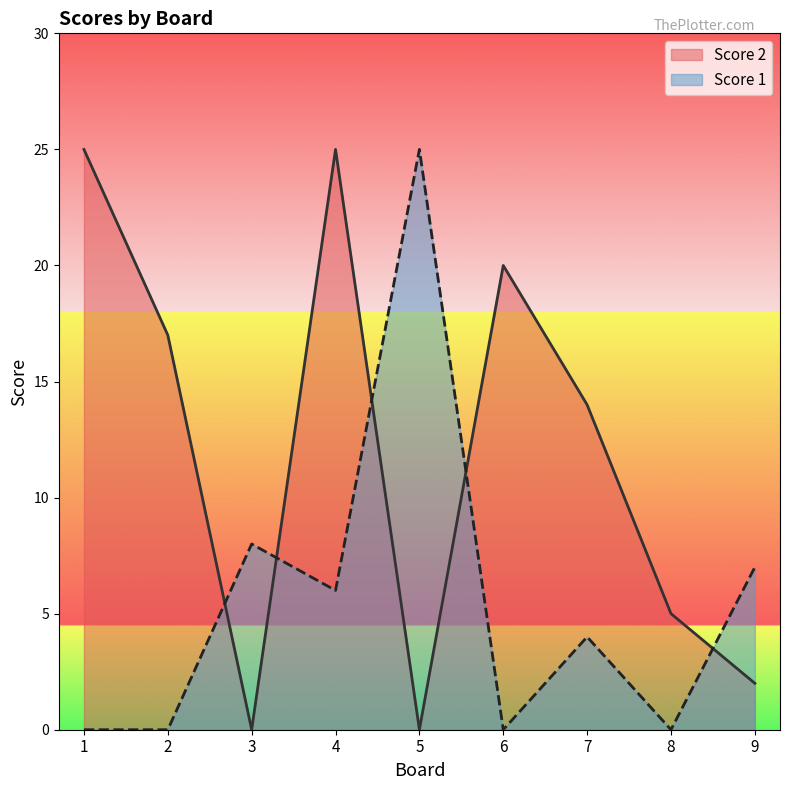

Which label corresponds to the largest value in the chart?

1